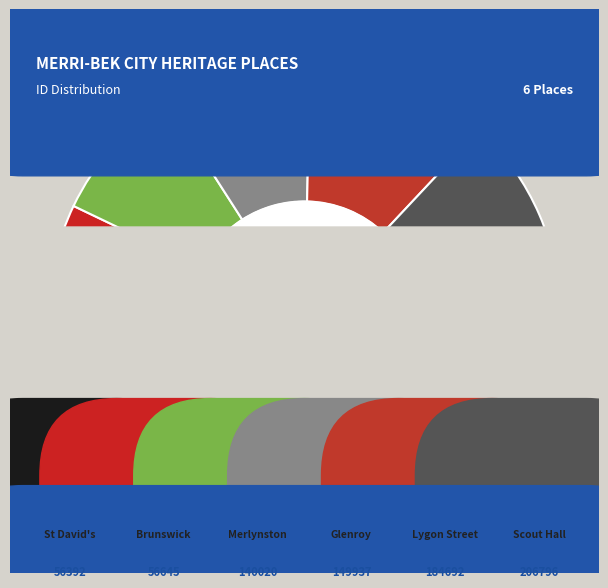

What is the change in value from St David's Uniting Church and Hall to GLENROY PUBLIC HALL?

+93545